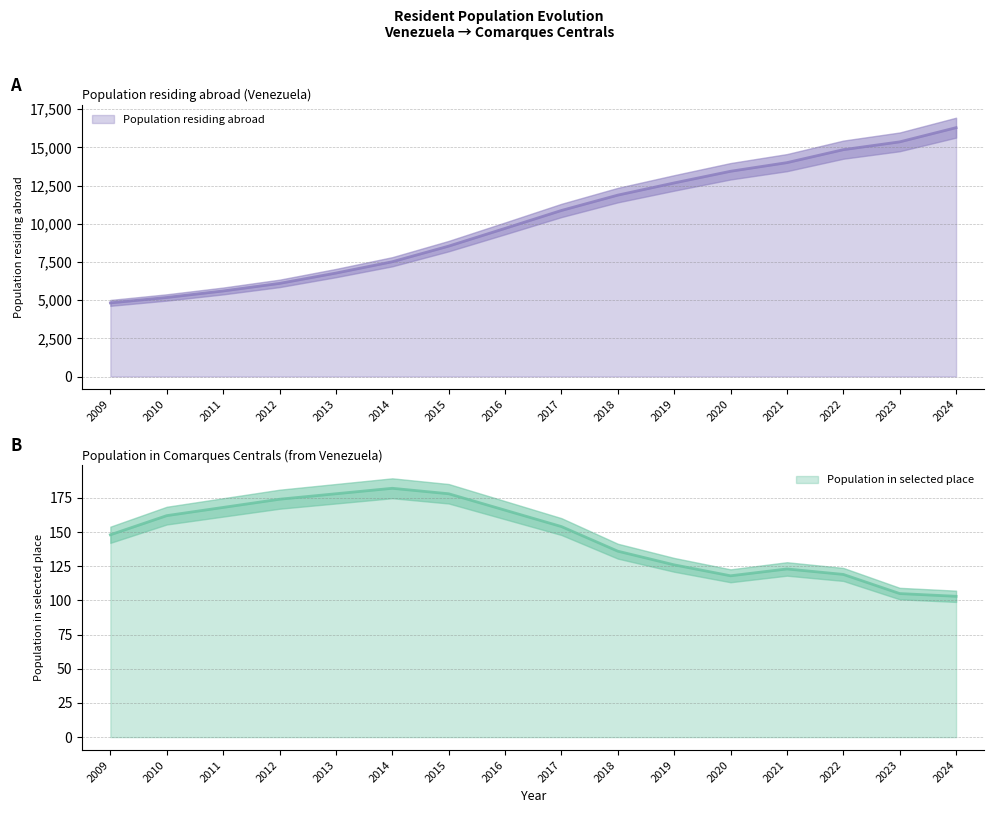

True or false: Population in selected place and Population residing abroad cross at least once.

False